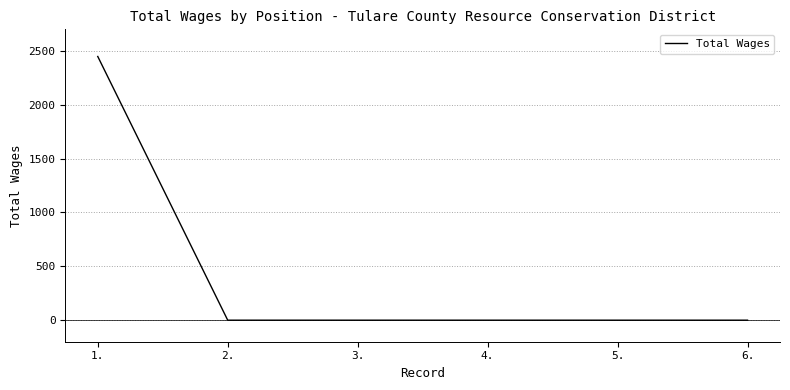

Is it true that the value at 2. is 0?

True